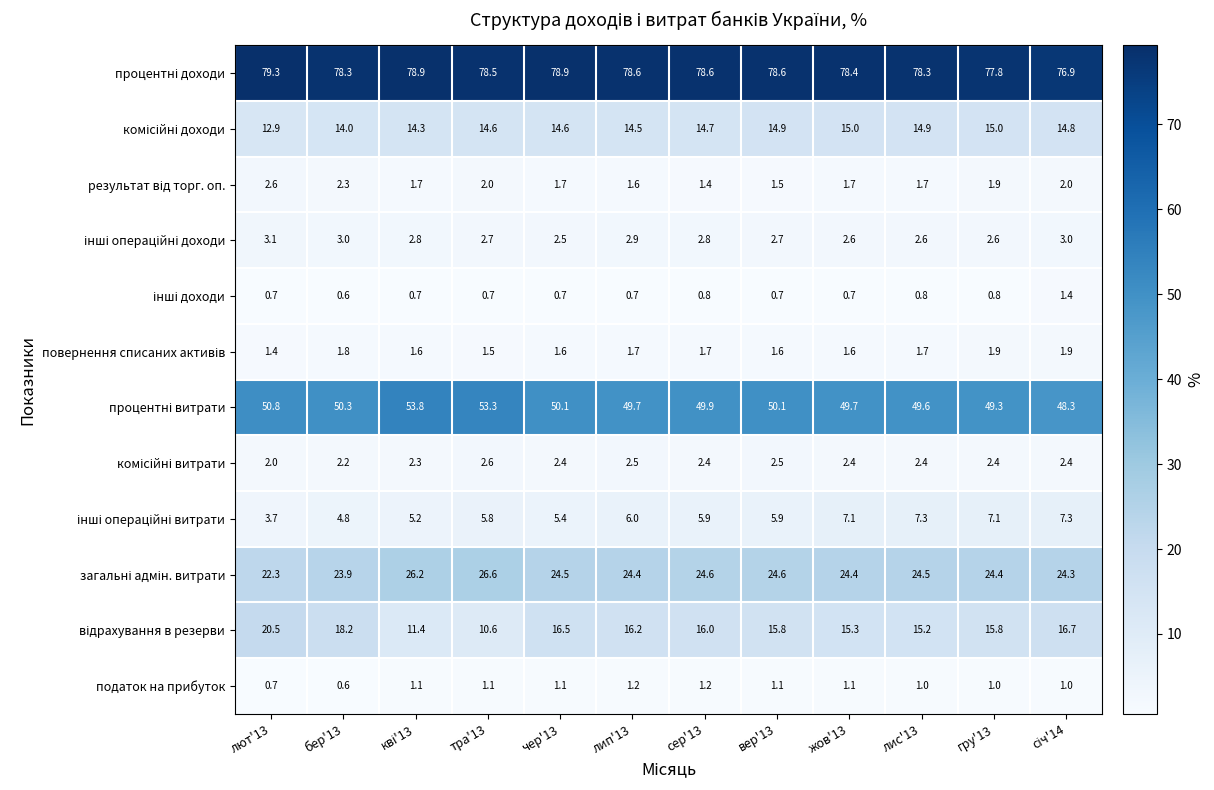

Is it true that податок на прибуток equals 1.2 at сер'13?

True